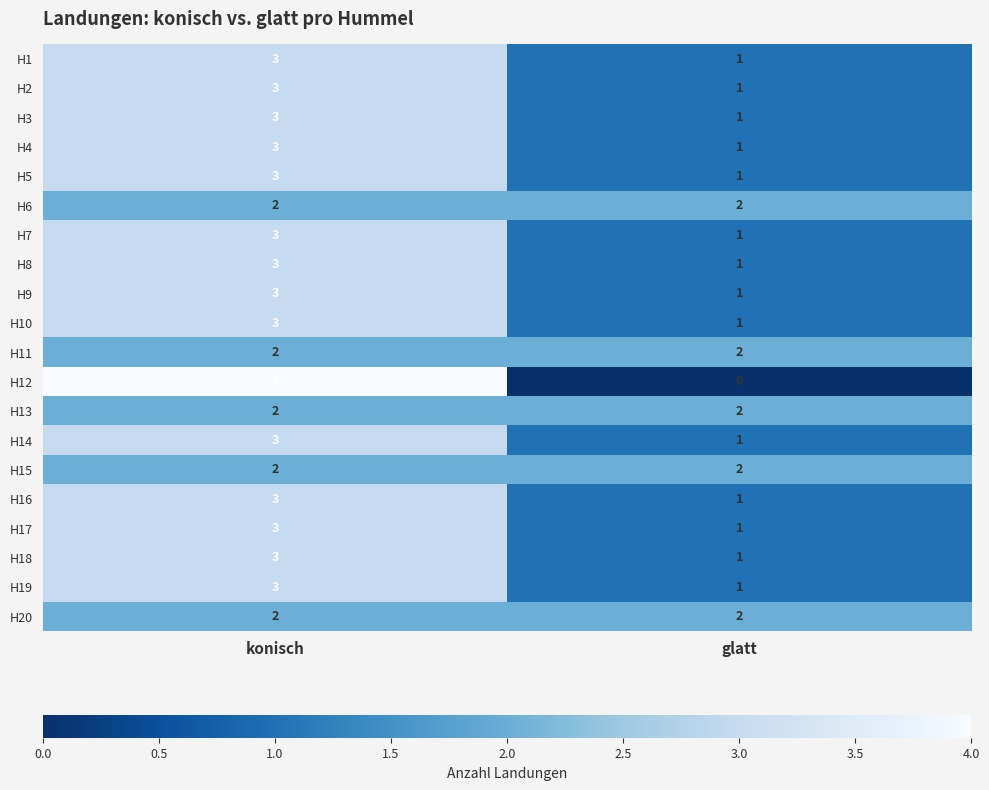

The value of H3 at glatt is 1. True or false?

True